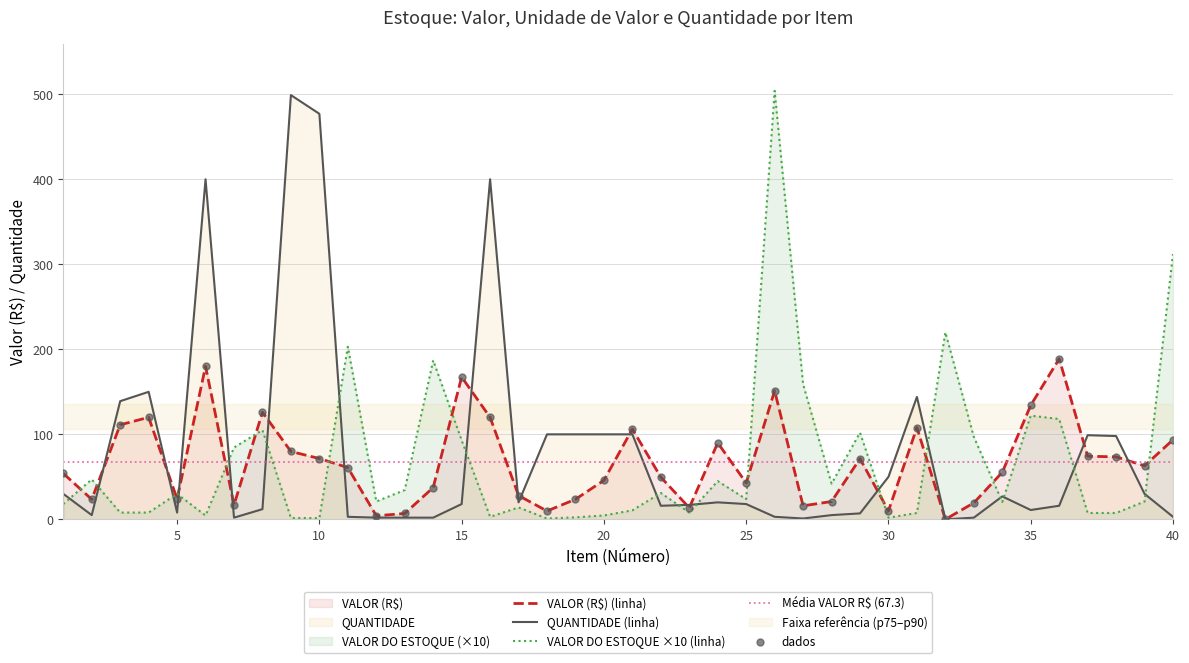

At which category is the sum across all series the highest?

26